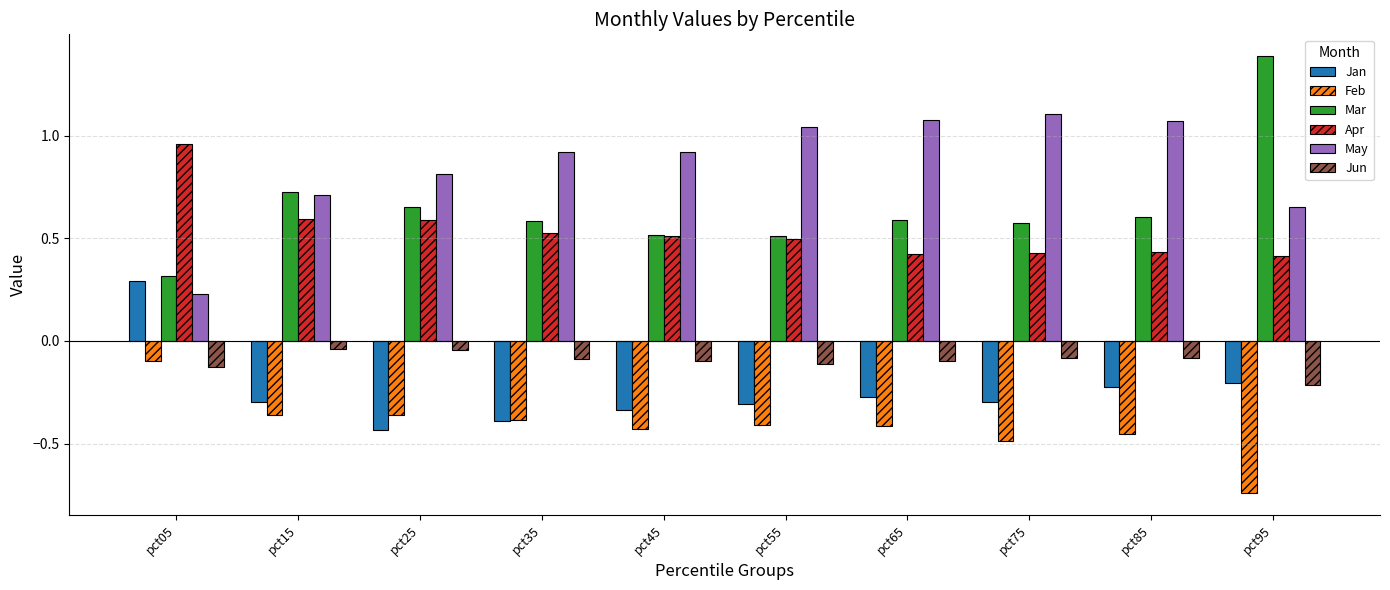

Between pct05 and pct15, which series saw the biggest shift?

Jan